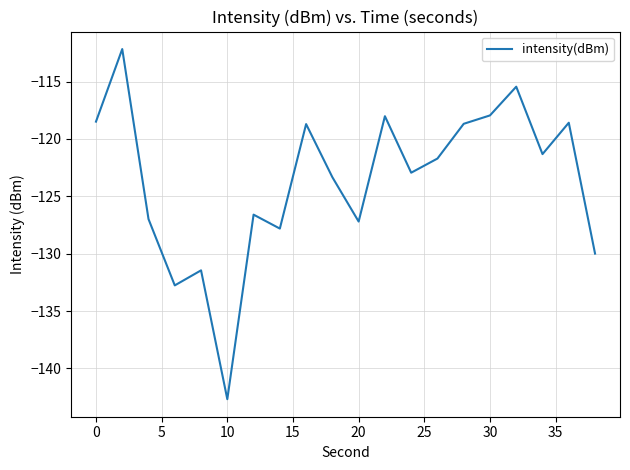

What is the difference between the maximum and minimum values?

30.5